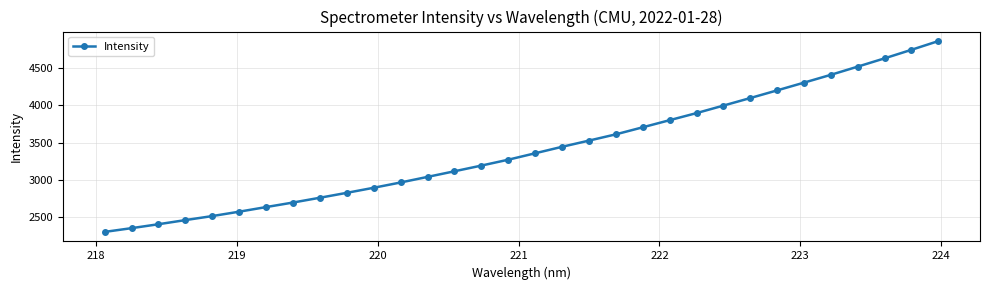

Count the number of data series in this chart.

1